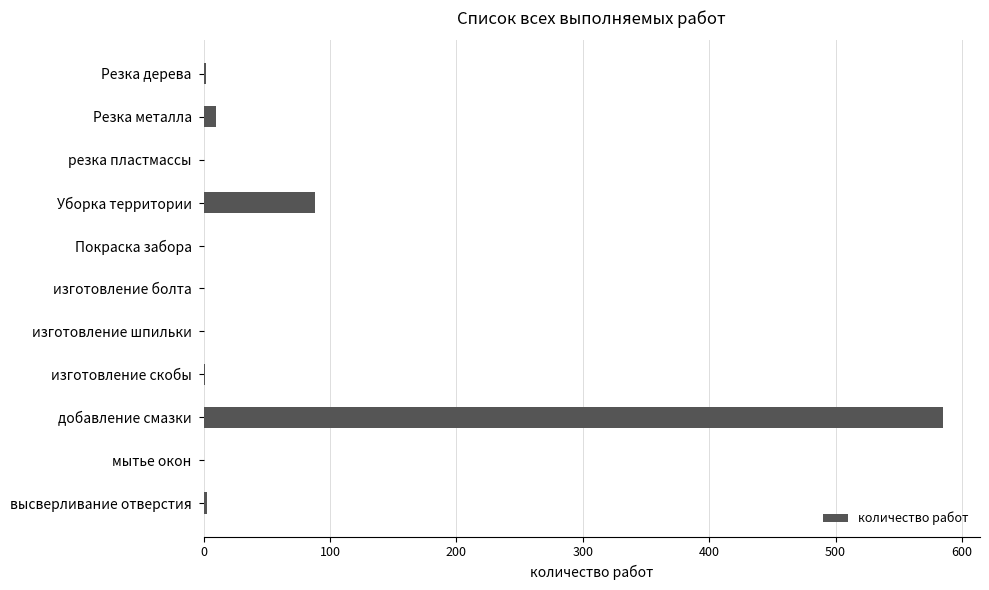

What is the greatest value displayed?

585